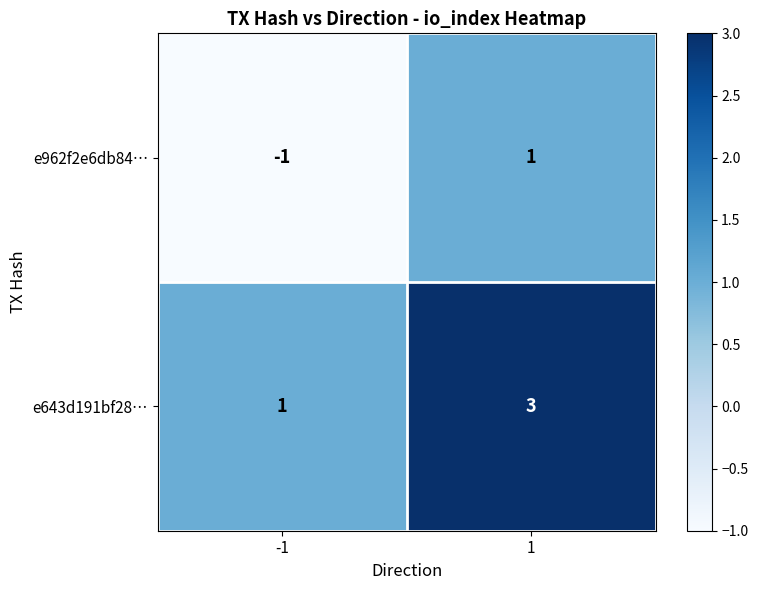

List the series in order of their peak value, highest first.

e643d191bf28…, e962f2e6db84…